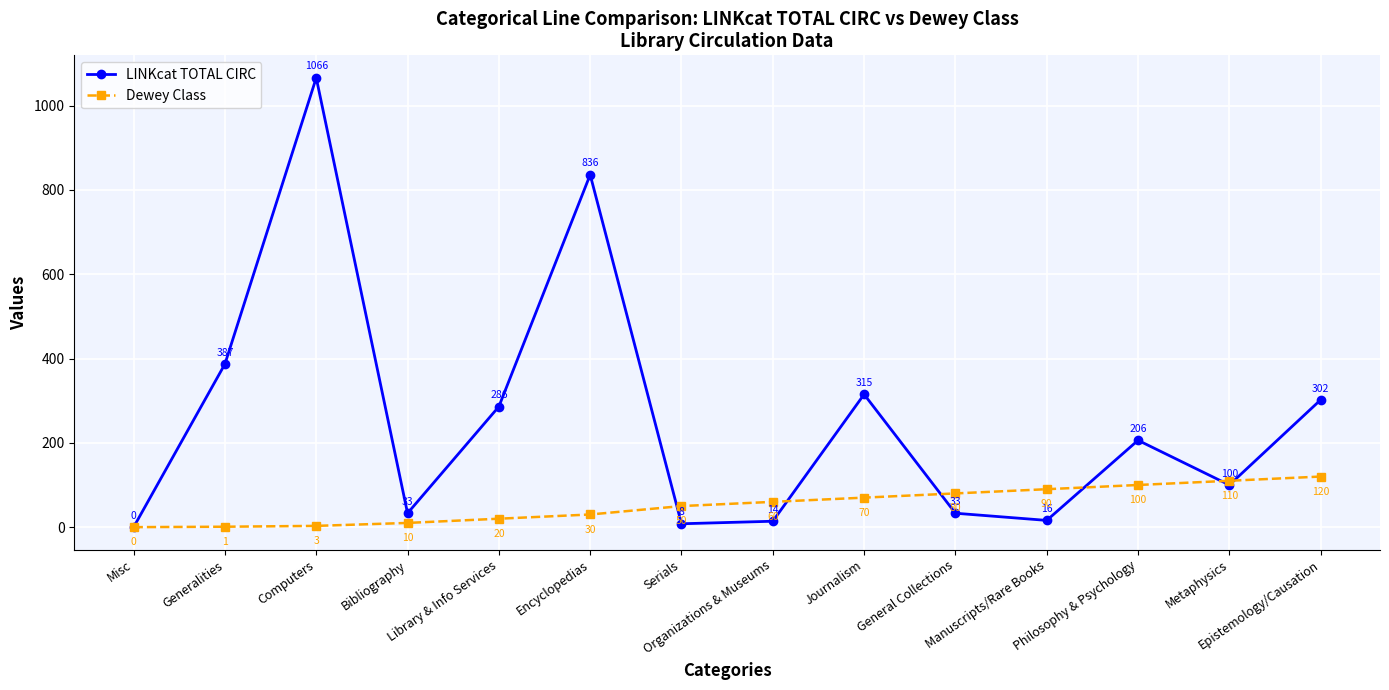

How many positive values does the LINKcat TOTAL CIRC series have?

13